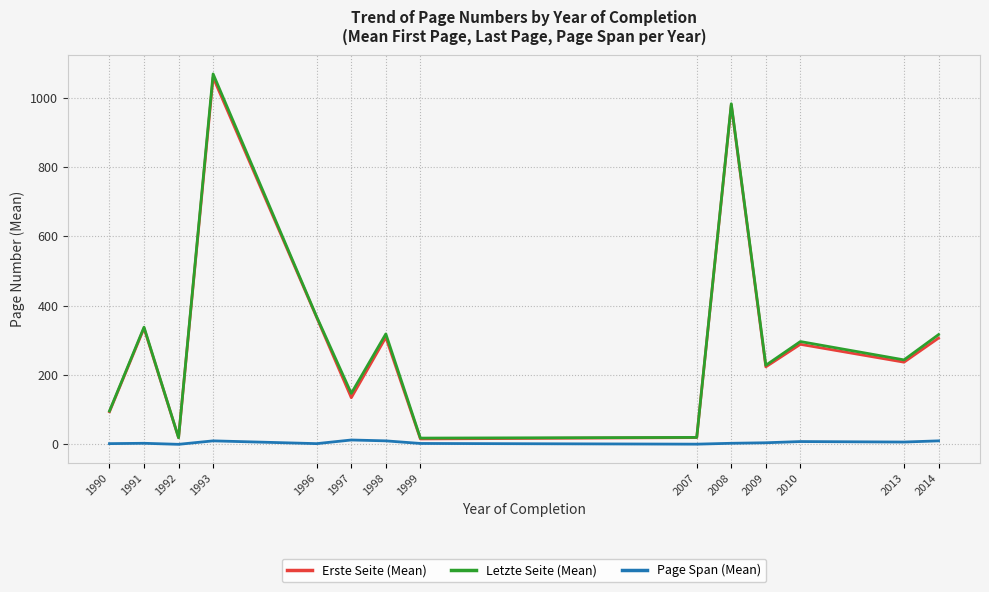

Rank the series by their maximum value, from lowest to highest.

Page Span (Mean), Erste Seite (Mean), Letzte Seite (Mean)